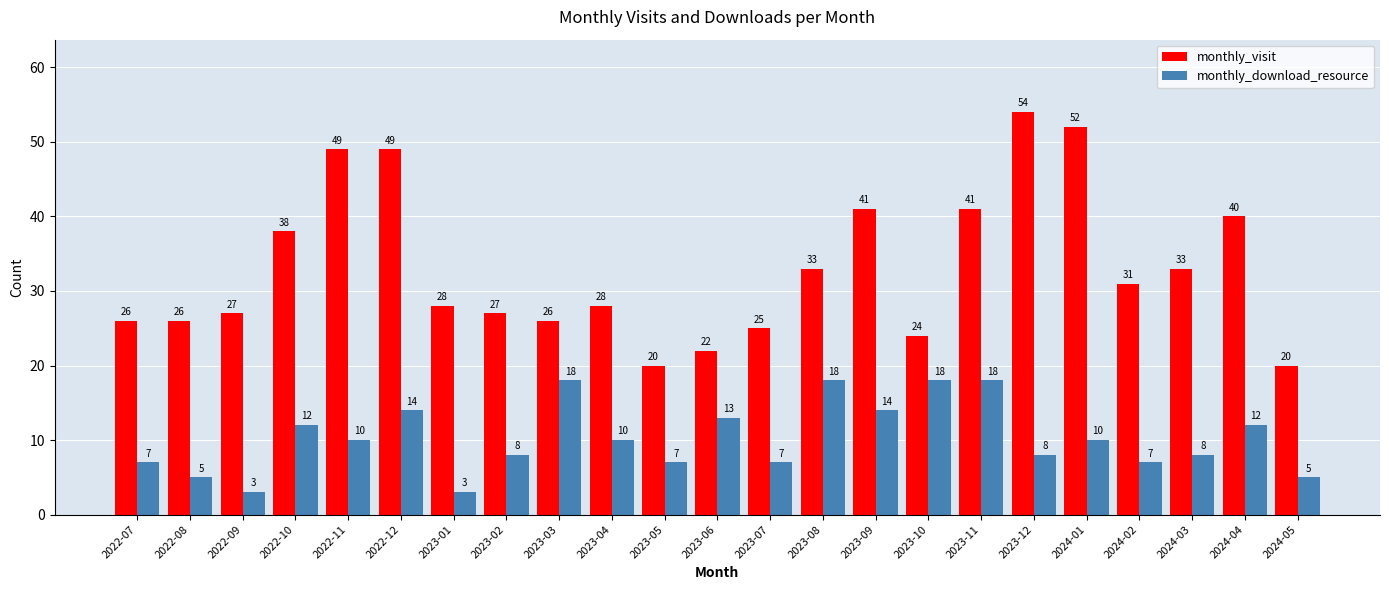

List the series in order of their overall mean, lowest first.

monthly_download_resource, monthly_visit